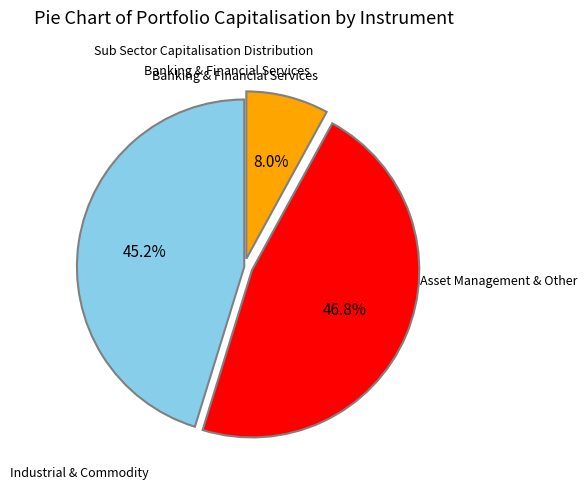

Count the number of slices in the pie.

3